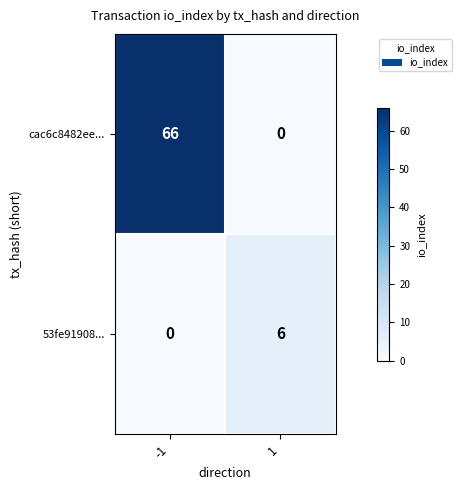

What is the maximum value shown in the chart?

66